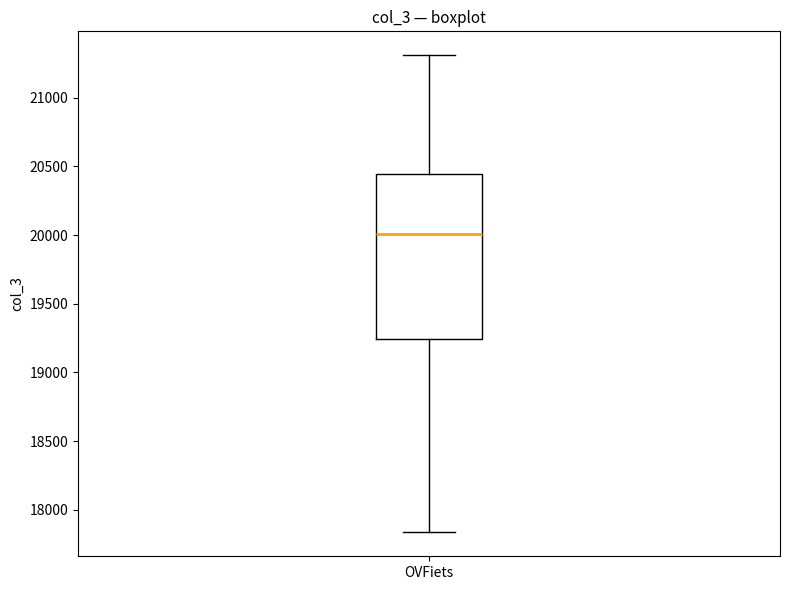

Transcribe this box plot: give where the median line is, the range the box spans, and where the two whiskers end, as read against the y-axis. The values are not printed on the chart, so give them approximately, as read against the axis.

median 20000, box 19250 to 20450, whiskers 17850 to 21300